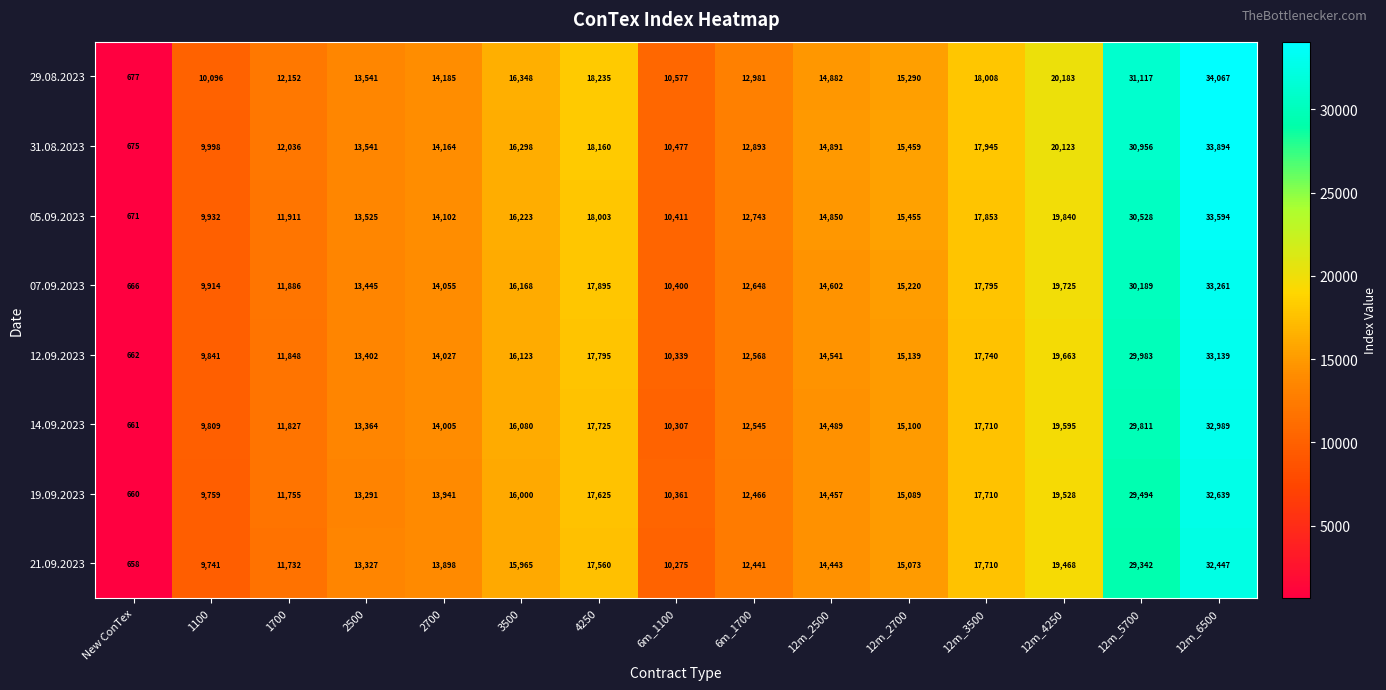

What is the average value of the 21.09.2023 series?

15605